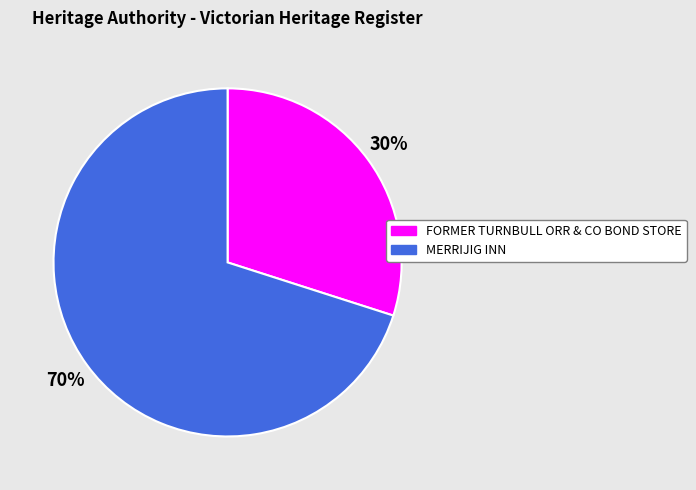

To the nearest percent, what percentage of the pie is MERRIJIG INN?

70%